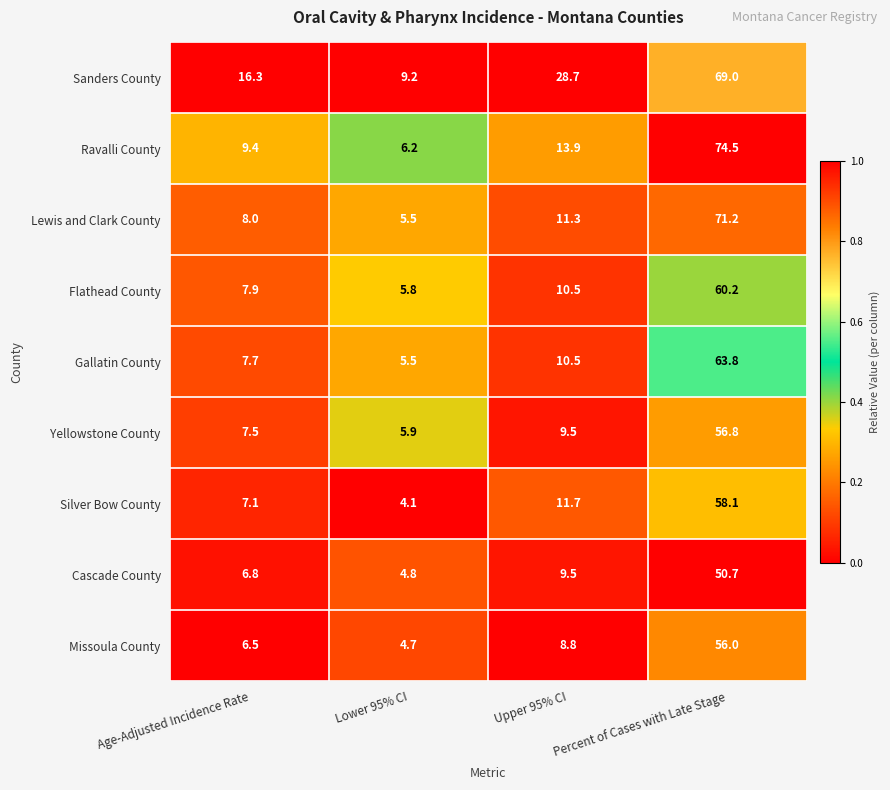

Which series has the widest spread of values?

Ravalli County